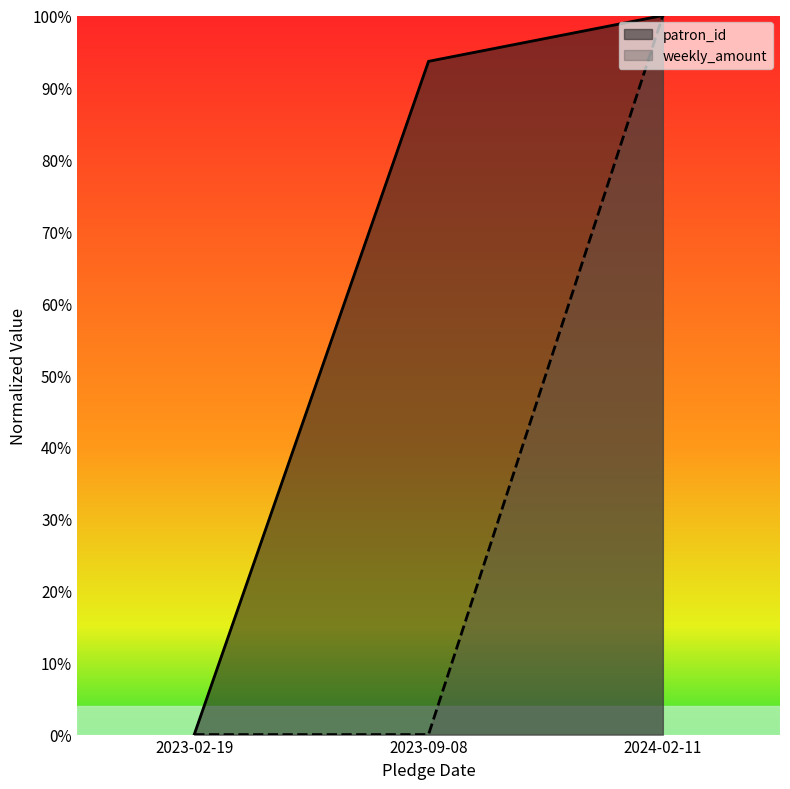

Is the value of patron_id at 2024-02-11 greater than the value of weekly_amount at 2024-02-11?

Yes